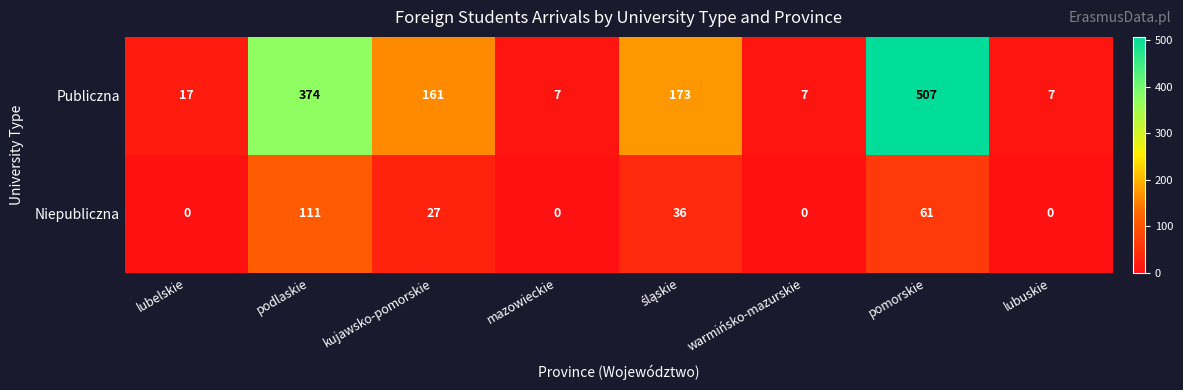

At how many categories does at least one series exceed 268?

2